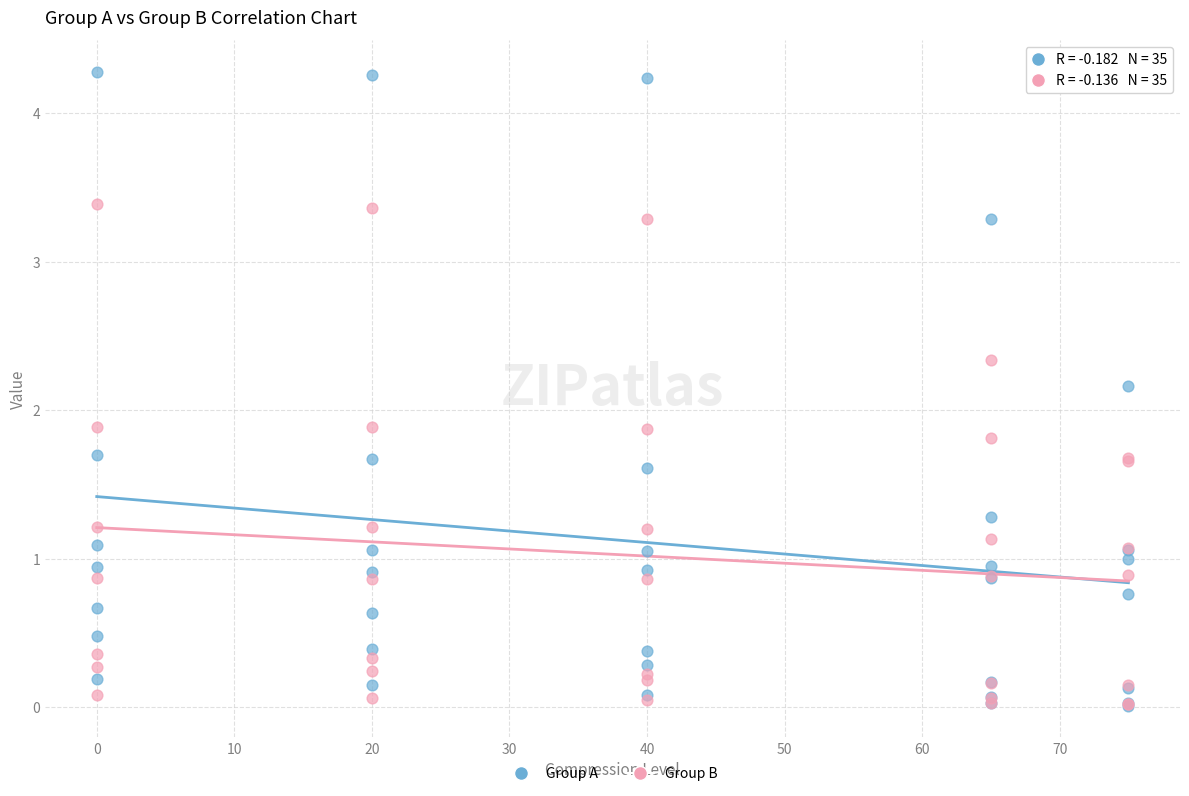

Which series contains the highest Y value?

Group A